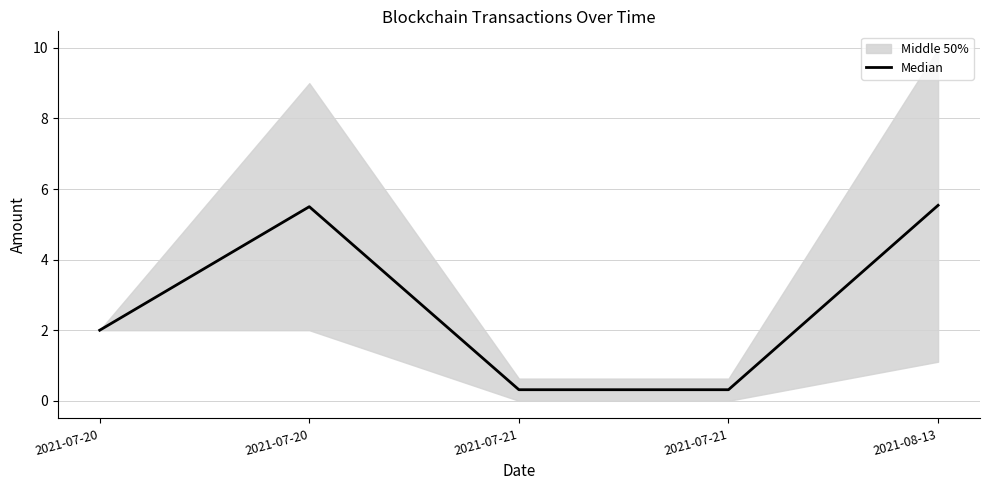

What is the smallest value displayed?

0.3